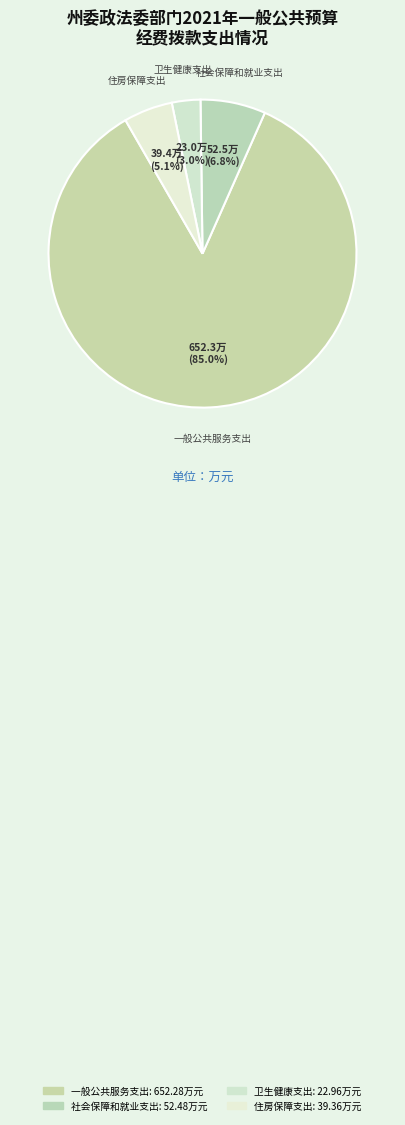

To the nearest percent, what percentage of the pie is 社会保障和就业支出?

7%